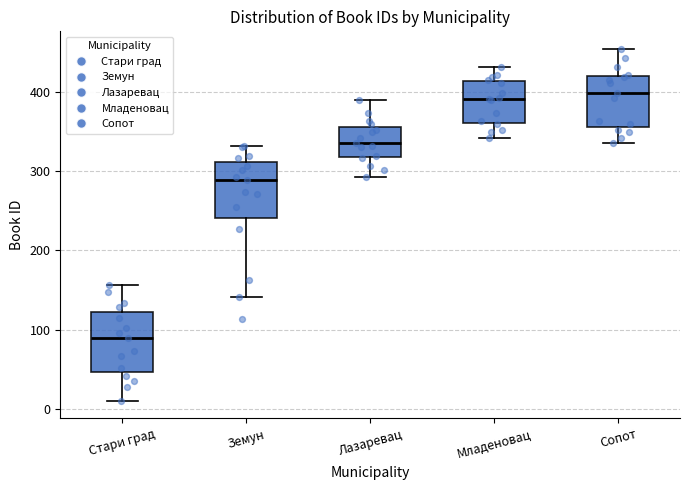

Reading left to right, transcribe this box plot: for each box, give where its median line is, the range the box spans, and where its two whiskers end, as read against the y-axis. The values are not printed on the chart, so give them approximately, as read against the axis.

Стари град: median 90, box 50 to 120, whiskers 10 to 160
Земун: median 290, box 240 to 310, whiskers 140 to 330
Лазаревац: median 340, box 320 to 360, whiskers 290 to 390
Младеновац: median 390, box 360 to 410, whiskers 340 to 430
Сопот: median 400, box 360 to 420, whiskers 340 to 450